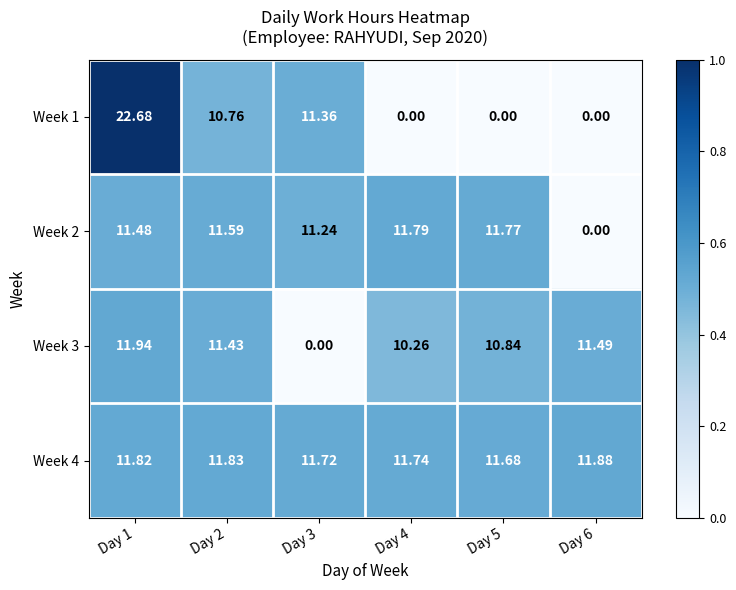

Is the value of Week 1 at Day 5 greater than the value of Week 2 at Day 1?

No